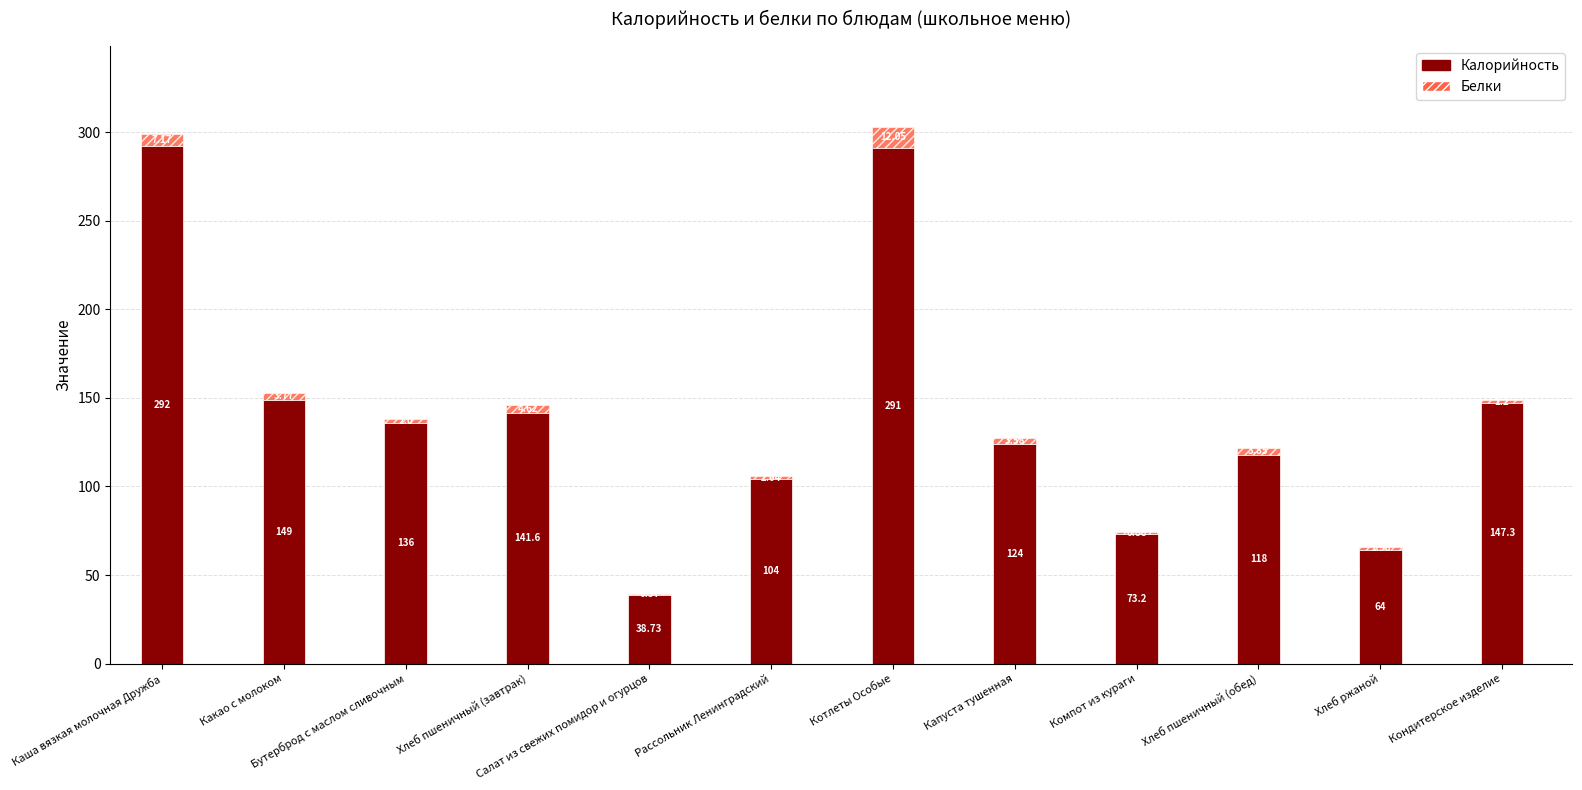

What are all the series names shown in the legend?

Калорийность, Белки